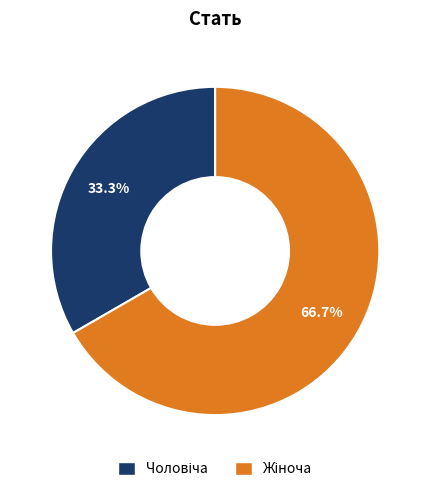

Is there any slice that represents more than half of the pie?

Yes